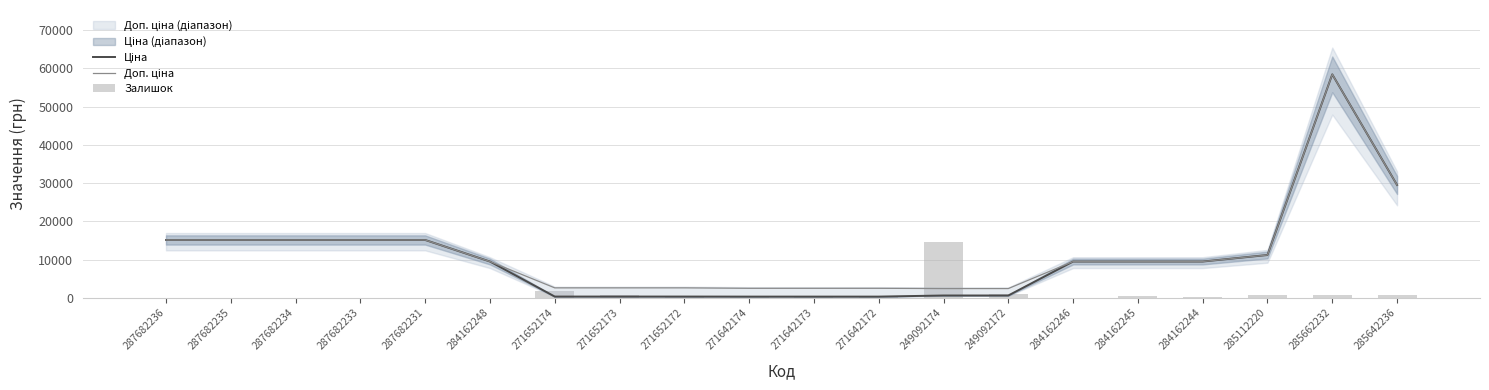

Is the value of Ціна at 284162246 greater than the value of Доп. ціна at 271642174?

Yes